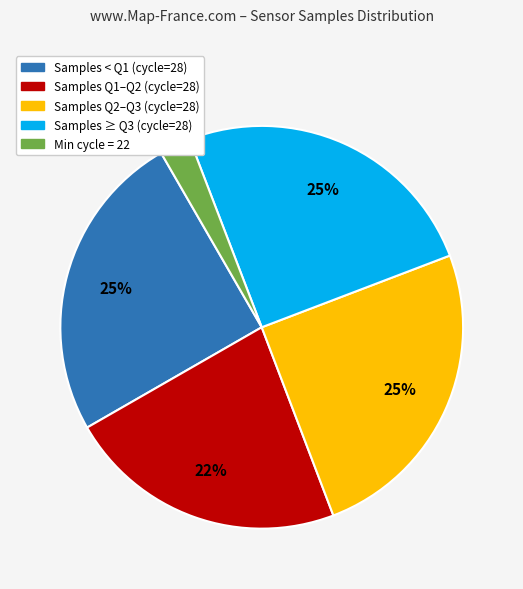

Is there any slice that represents more than half of the pie?

No